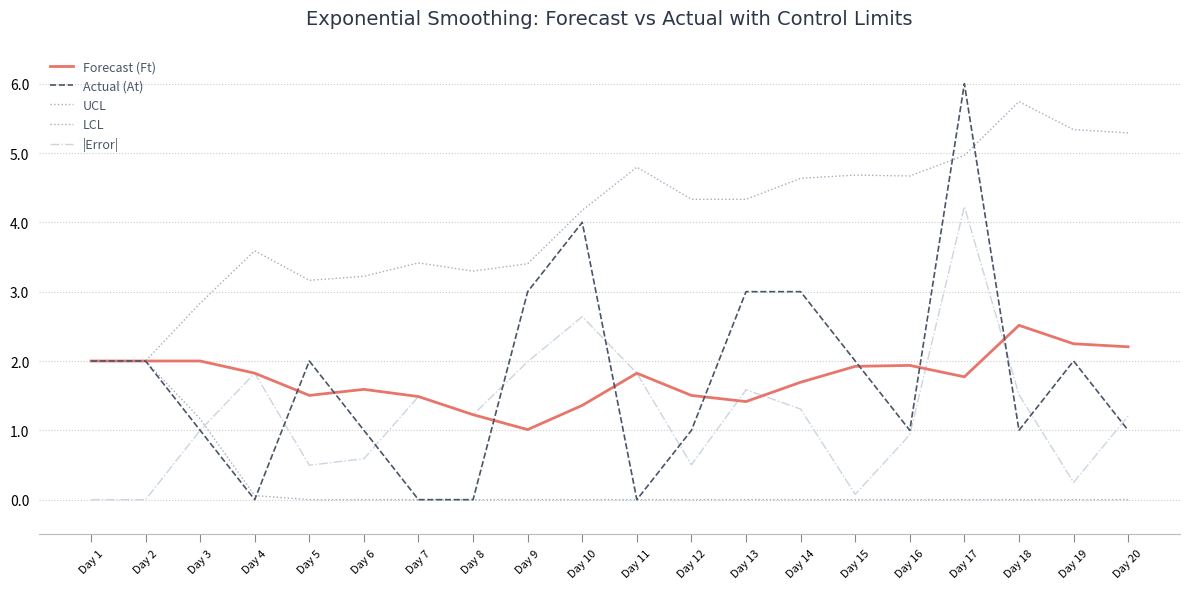

Reading left to right, transcribe all the data shown in this chart.

Forecast (Ft): Day 1=2.0	Day 2=2.0	Day 3=2.0	Day 4=1.8	Day 5=1.5	Day 6=1.6	Day 7=1.5	Day 8=1.2	Day 9=1.0	Day 10=1.4	Day 11=1.8	Day 12=1.5	Day 13=1.4	Day 14=1.7	Day 15=1.9	Day 16=1.9	Day 17=1.8	Day 18=2.5	Day 19=2.2	Day 20=2.2
Actual (At): Day 1=2.0	Day 2=2.0	Day 3=1.0	Day 4=0.0	Day 5=2.0	Day 6=1.0	Day 7=0.0	Day 8=0.0	Day 9=3.0	Day 10=4.0	Day 11=0.0	Day 12=1.0	Day 13=3.0	Day 14=3.0	Day 15=2.0	Day 16=1.0	Day 17=6.0	Day 18=1.0	Day 19=2.0	Day 20=1.0
UCL: Day 1=2.0	Day 2=2.0	Day 3=2.8	Day 4=3.6	Day 5=3.2	Day 6=3.2	Day 7=3.4	Day 8=3.3	Day 9=3.4	Day 10=4.2	Day 11=4.8	Day 12=4.3	Day 13=4.3	Day 14=4.6	Day 15=4.7	Day 16=4.7	Day 17=5.0	Day 18=5.7	Day 19=5.3	Day 20=5.3
LCL: Day 1=2.0	Day 2=2.0	Day 3=1.2	Day 4=0.1	Day 5=0.0	Day 6=0.0	Day 7=0.0	Day 8=0.0	Day 9=0.0	Day 10=0.0	Day 11=0.0	Day 12=0.0	Day 13=0.0	Day 14=0.0	Day 15=0.0	Day 16=0.0	Day 17=0.0	Day 18=0.0	Day 19=0.0	Day 20=0.0
|Error|: Day 1=0.0	Day 2=0.0	Day 3=1.0	Day 4=1.8	Day 5=0.5	Day 6=0.6	Day 7=1.5	Day 8=1.2	Day 9=2.0	Day 10=2.6	Day 11=1.8	Day 12=0.5	Day 13=1.6	Day 14=1.3	Day 15=0.1	Day 16=0.9	Day 17=4.2	Day 18=1.5	Day 19=0.2	Day 20=1.2